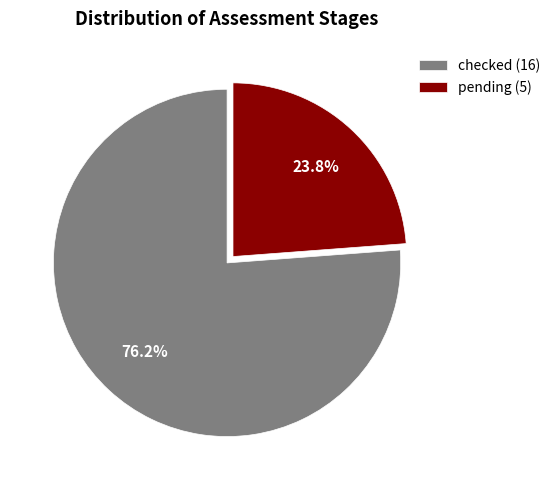

What is the ratio of the value at checked to the value at pending?

3.2